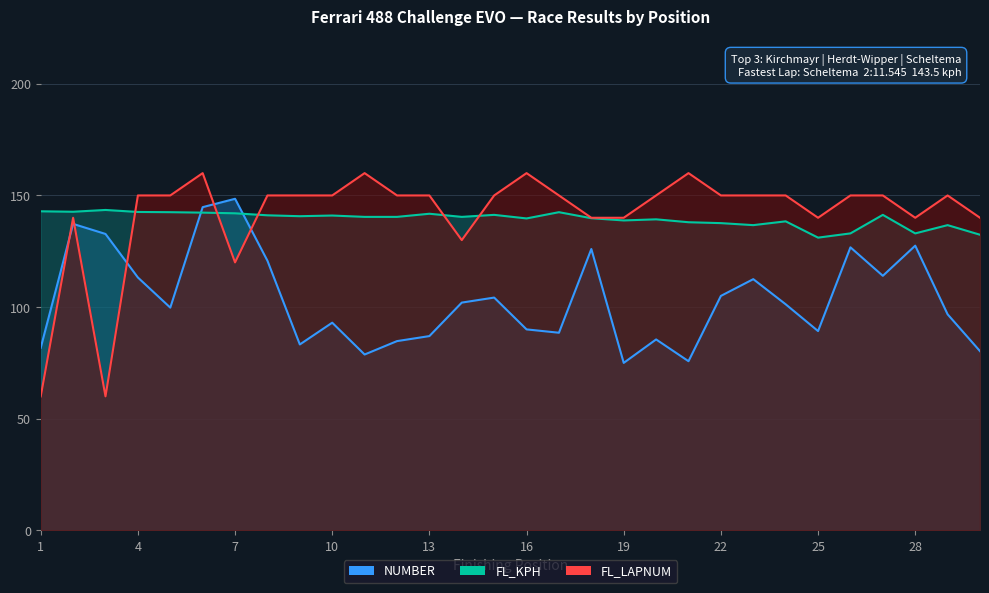

How many data points in FL_KPH are less than 140?

13